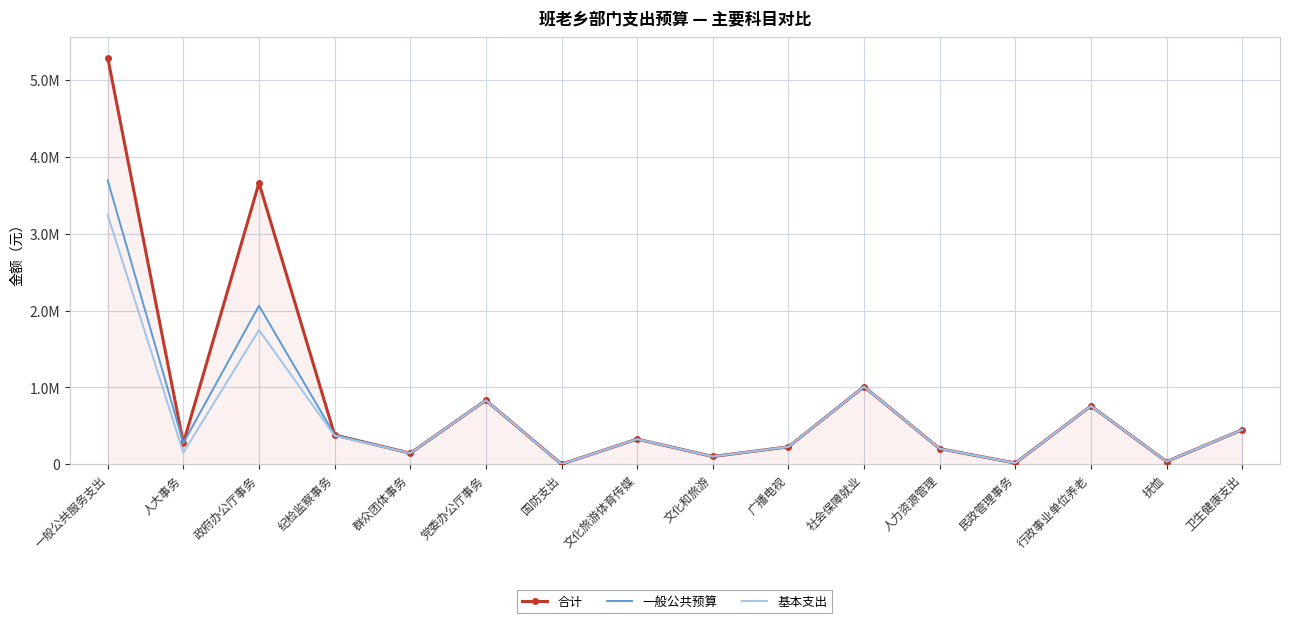

List the series in order of their peak value, lowest first.

基本支出, 一般公共预算, 合计